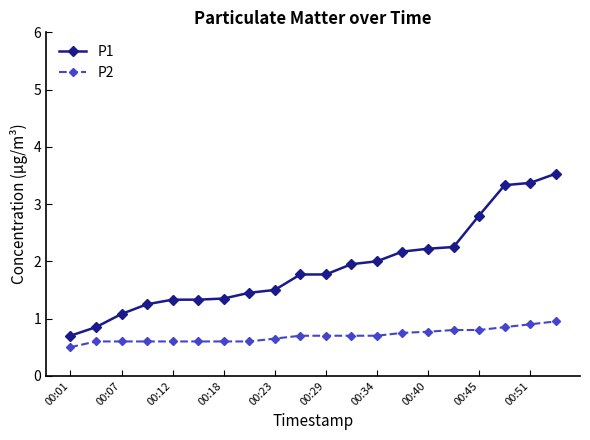

Which series has the largest range (max minus min)?

P1